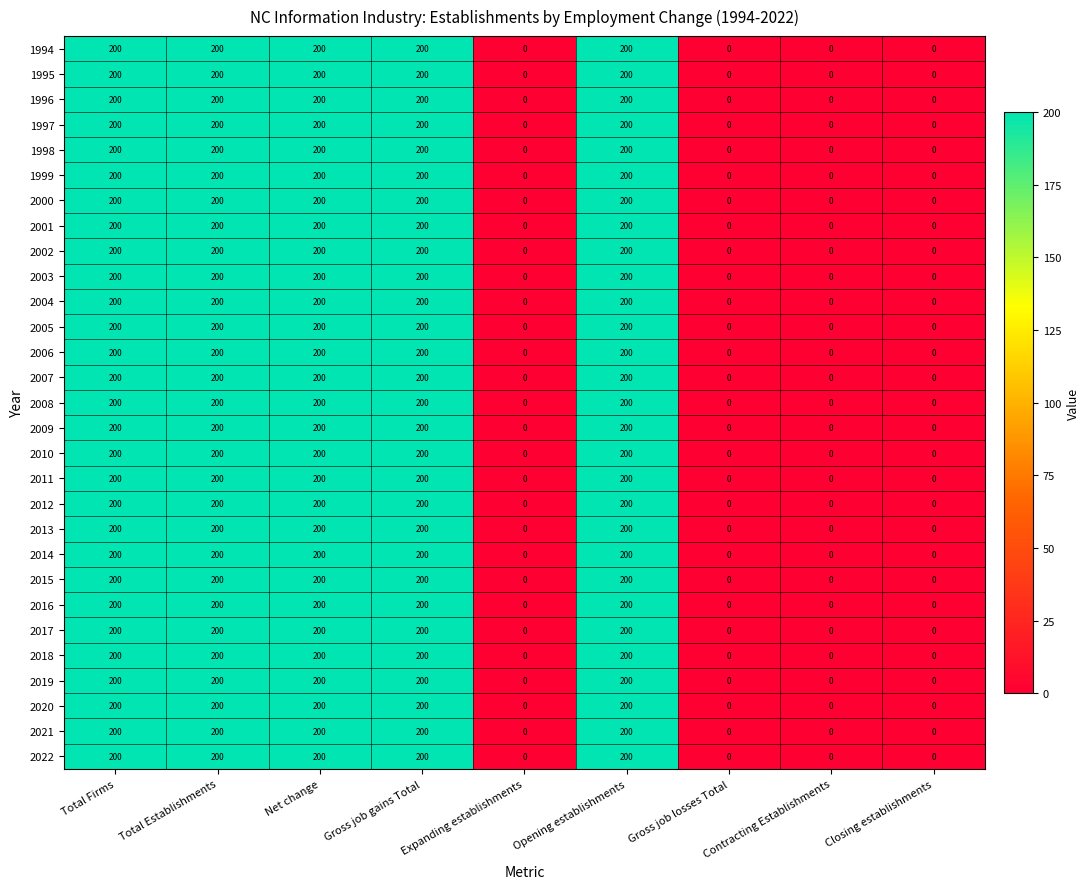

What is the total value across all series at Total Firms?

5800